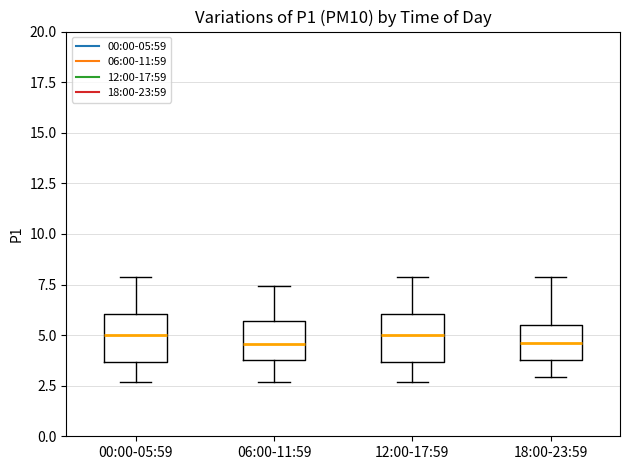

Reading left to right, read every box against the y-axis: the position of its median line, the range the box covers, and the ends of its whiskers. The values are not printed on the chart, so give them approximately, as read against the axis.

00:00-05:59: median 5.0, box 3.5 to 6.0, whiskers 2.5 to 8.0
06:00-11:59: median 4.5, box 4.0 to 5.5, whiskers 2.5 to 7.5
12:00-17:59: median 5.0, box 3.5 to 6.0, whiskers 2.5 to 8.0
18:00-23:59: median 4.5, box 4.0 to 5.5, whiskers 3.0 to 8.0